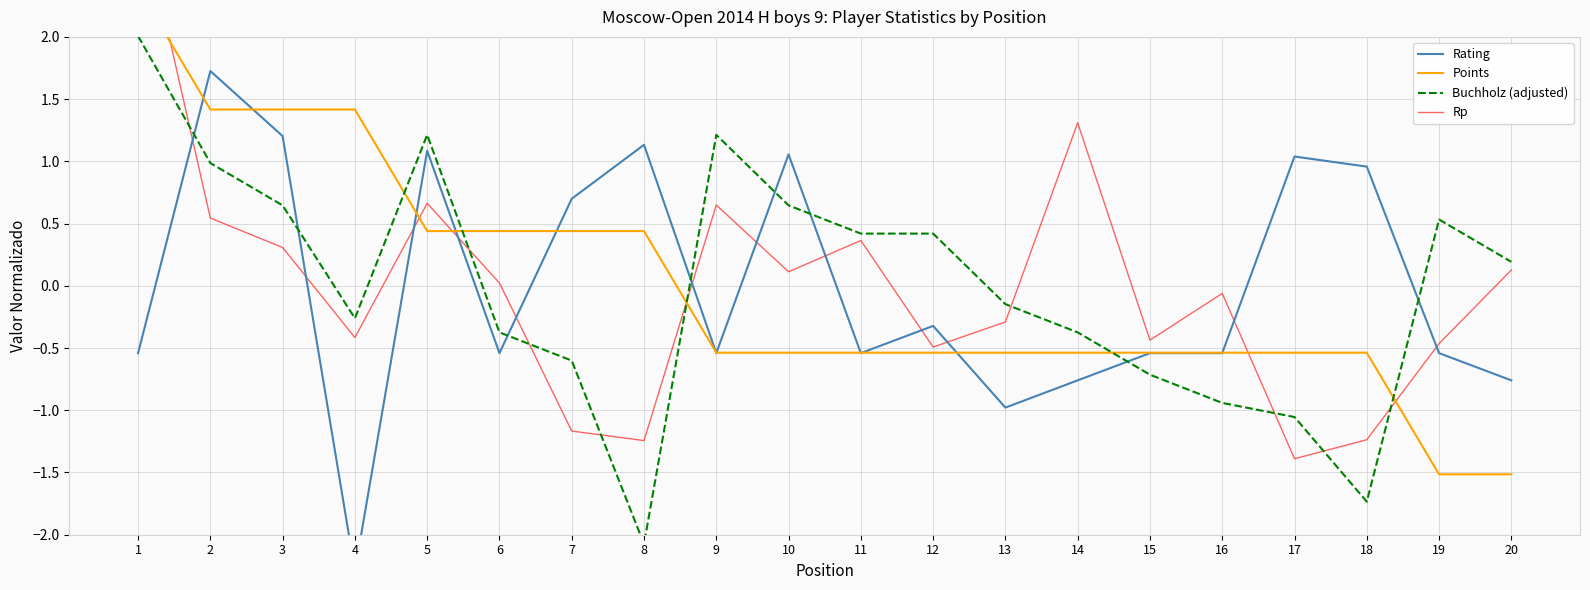

Rank the series at 20 from highest to lowest value.

Buchholz (adjusted), Rp, Rating, Points